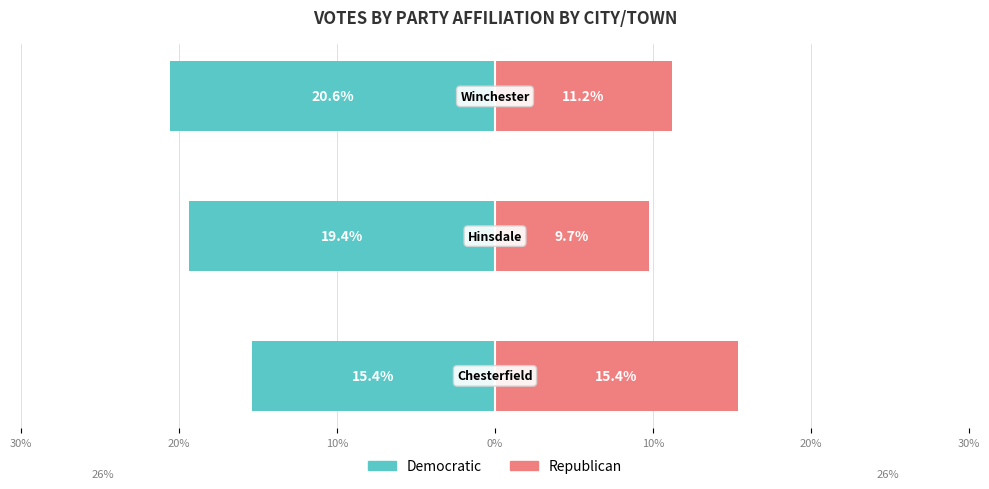

What are all the series names shown in the legend?

Democratic, Republican